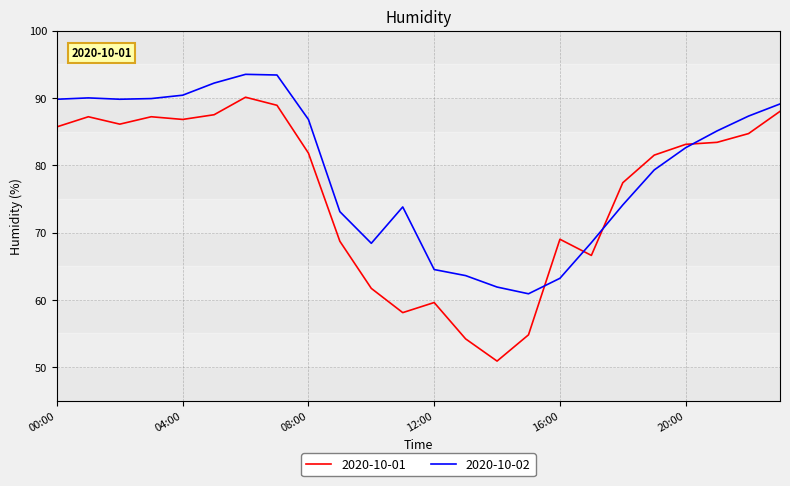

What is the difference between the maximum and minimum values in the 2020-10-01 series?

39.2